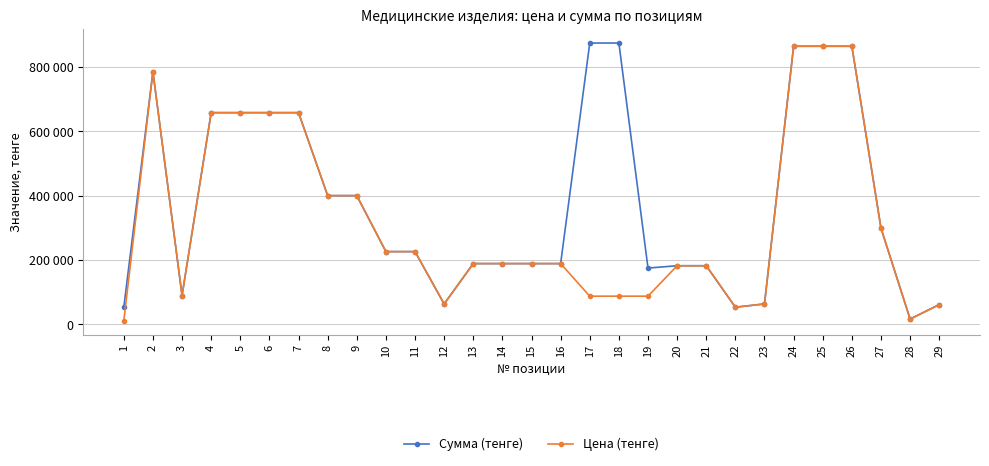

What are all the series names shown in the legend?

Сумма (тенге), Цена (тенге)